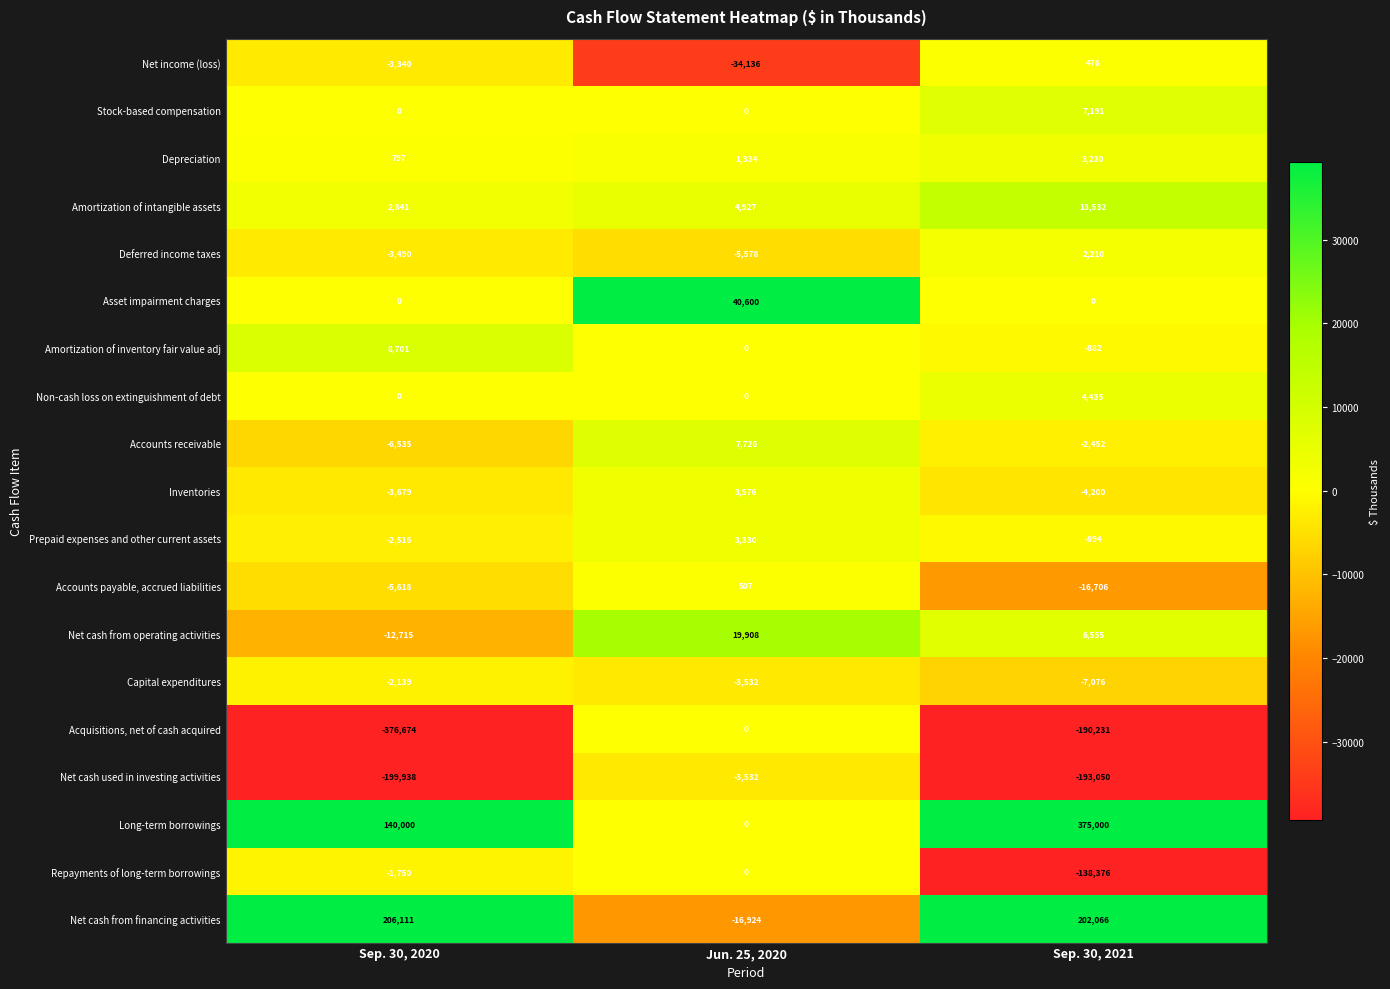

Which series has the largest range (max minus min)?

Acquisitions, net of cash acquired